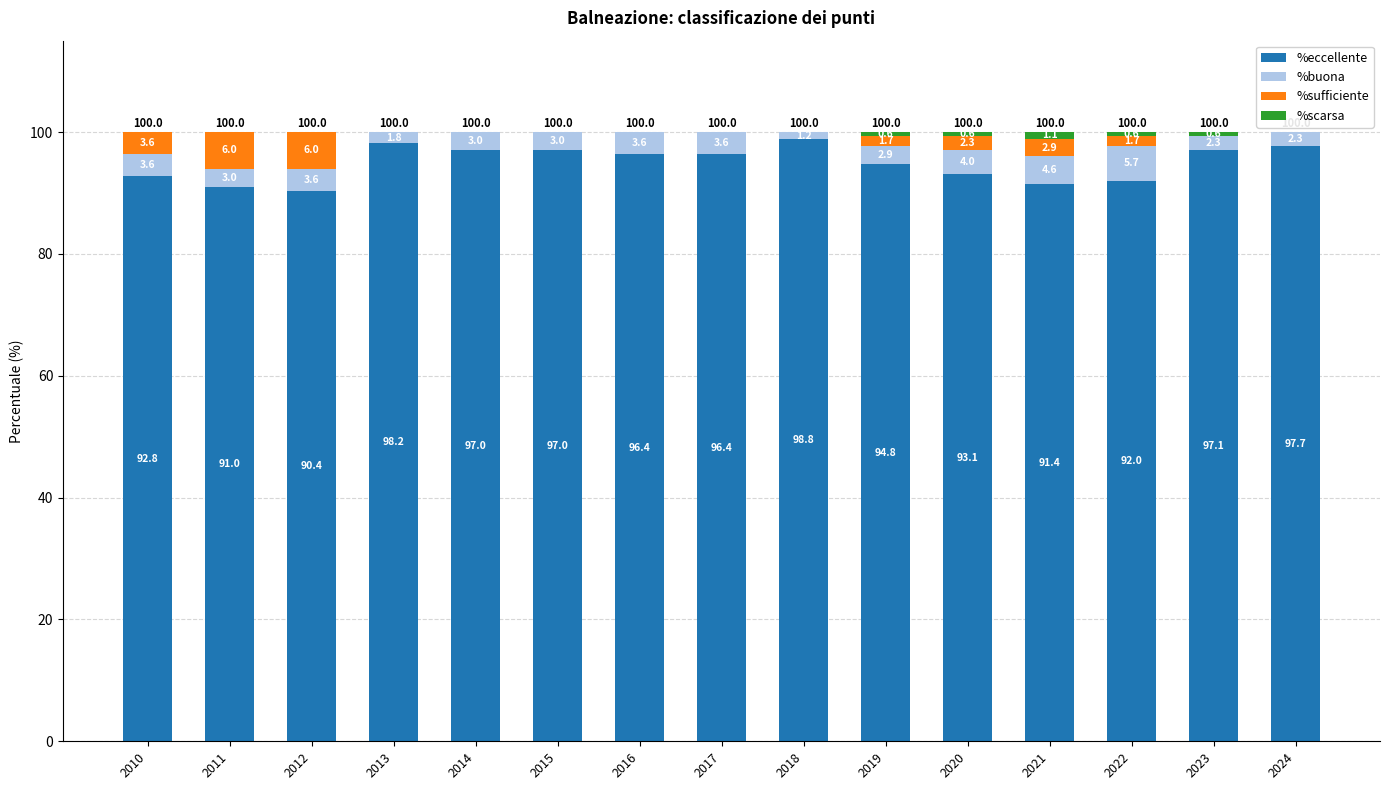

How many distinct data groups are displayed?

4